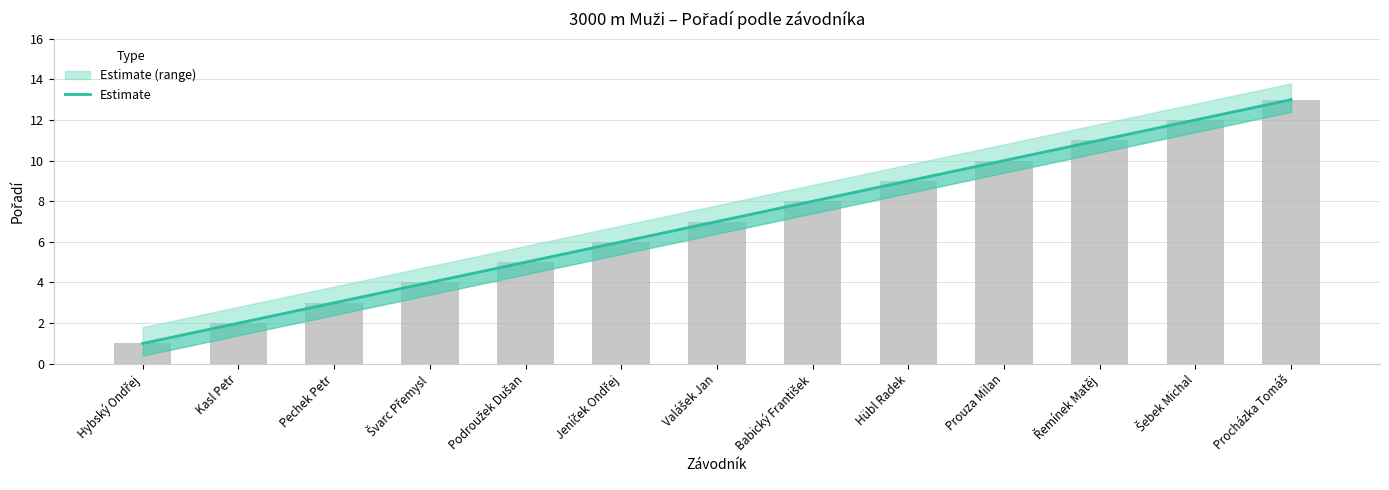

How many data points are less than 7?

6